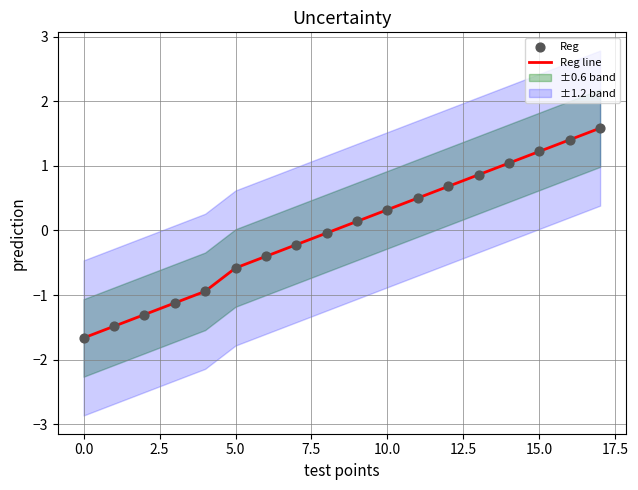

Is the value of Reg at 14 greater than the value of Reg line at 7.5?

Yes